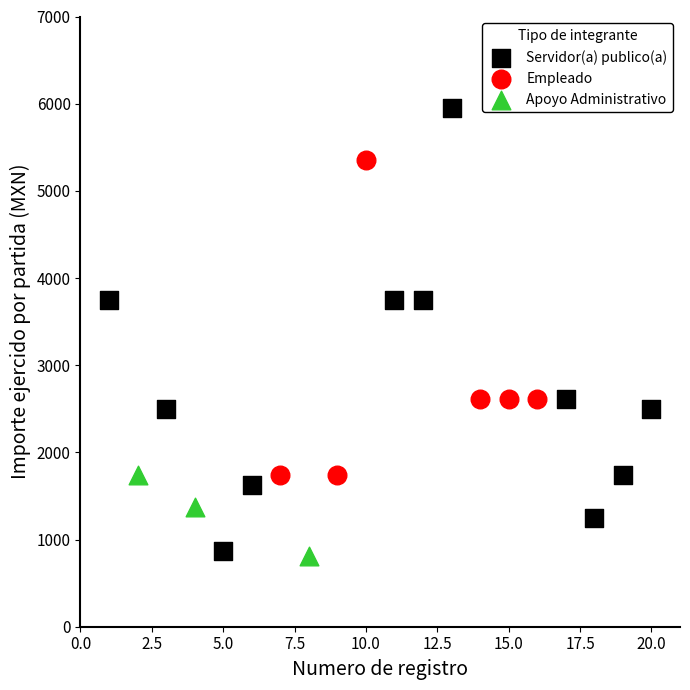

Which series contains the highest Y value?

Servidor(a) publico(a)